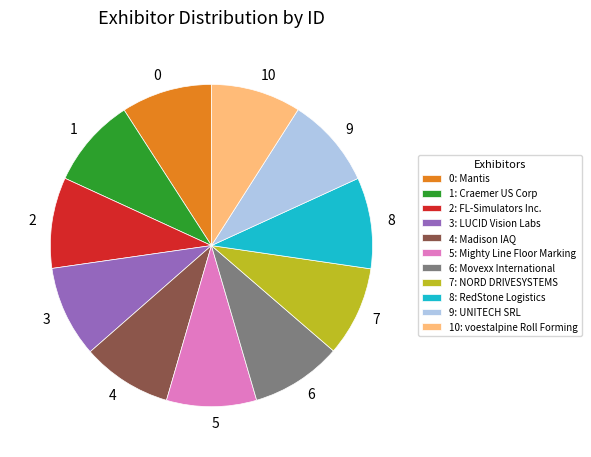

Is there any slice that represents more than half of the pie?

No